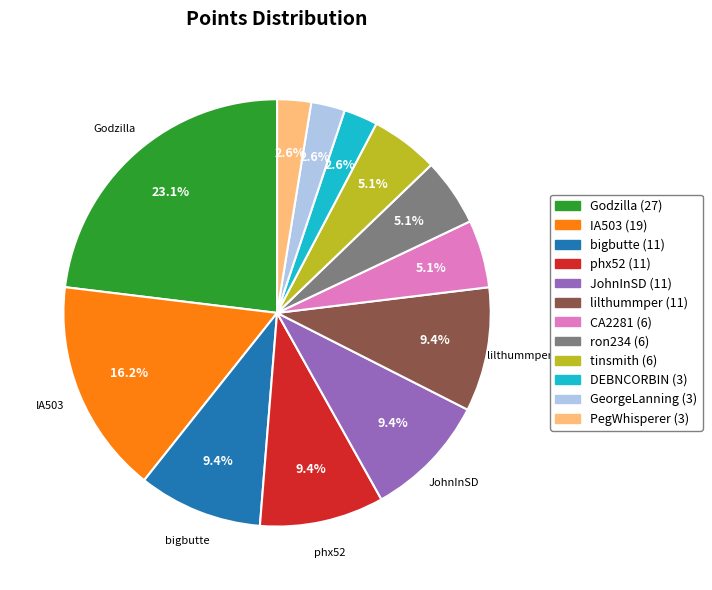

Approximately how many times larger is the value at DEBNCORBIN compared to PegWhisperer?

1.0